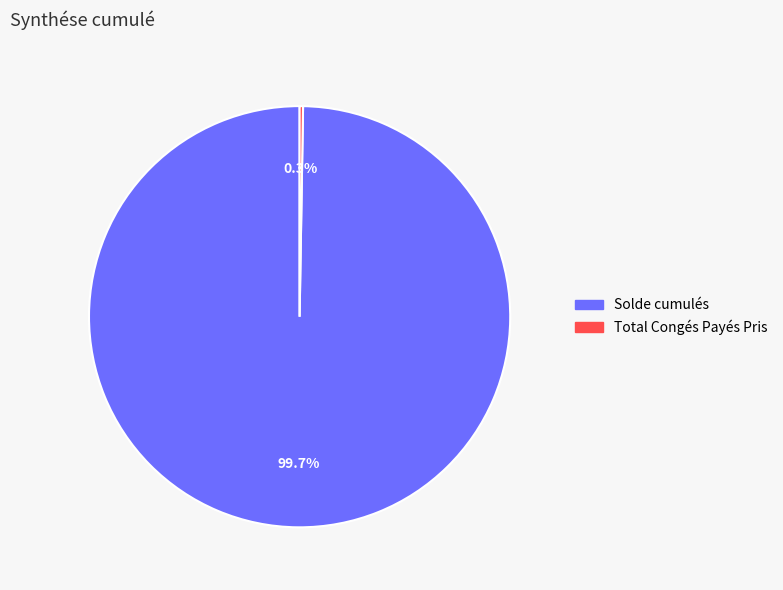

How much of the chart is everything except Solde cumulés?

0.3%